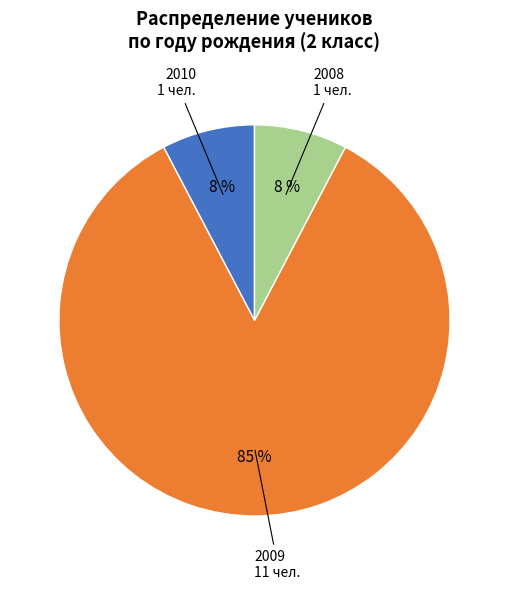

The 2010 slice represents 8% of the pie. True or false?

True